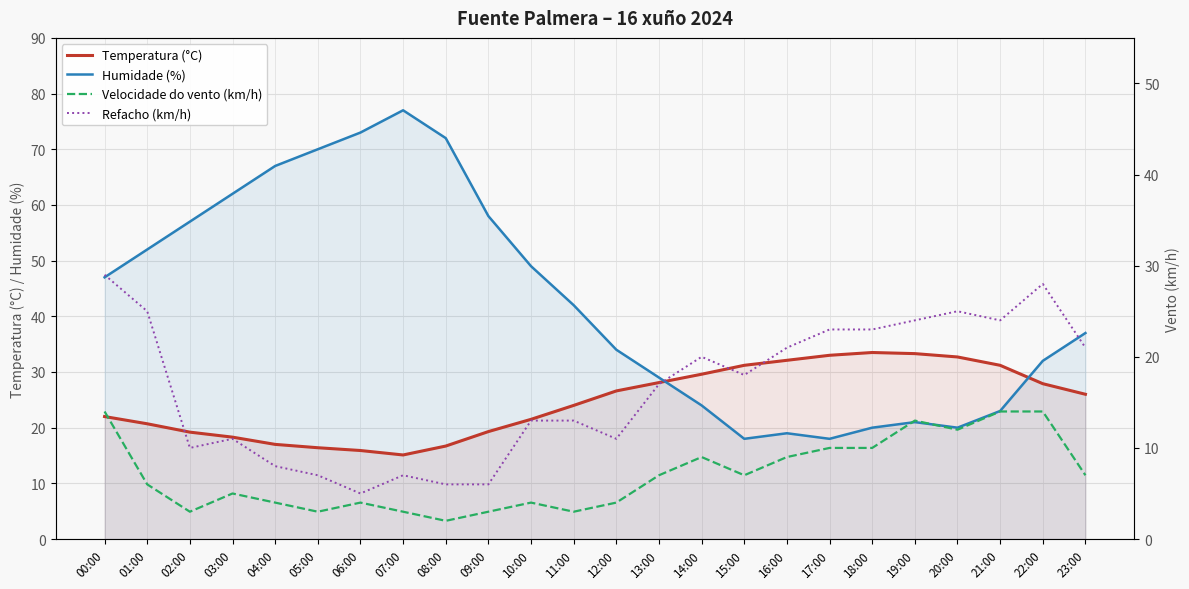

What is the label of the 18th point from the left?

17:00